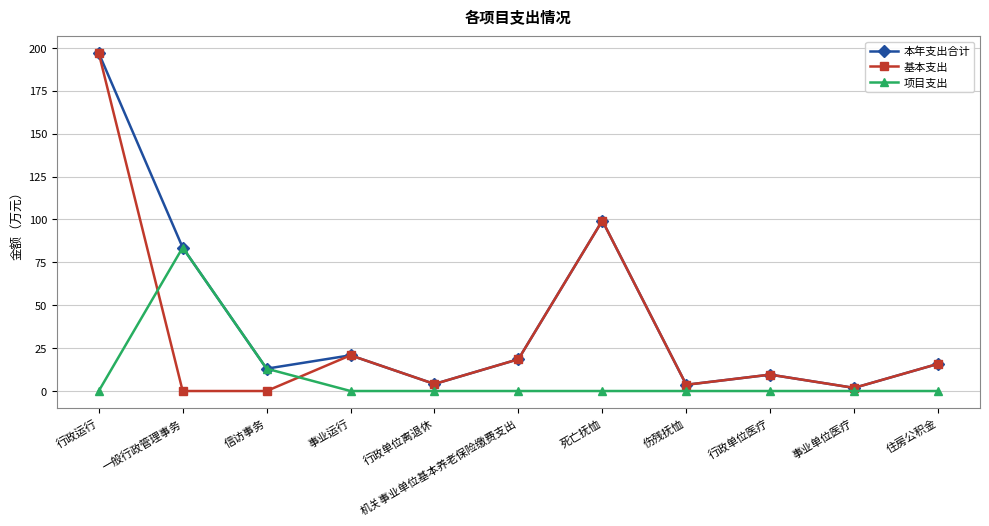

List the series in order of their overall mean, highest first.

本年支出合计, 基本支出, 项目支出